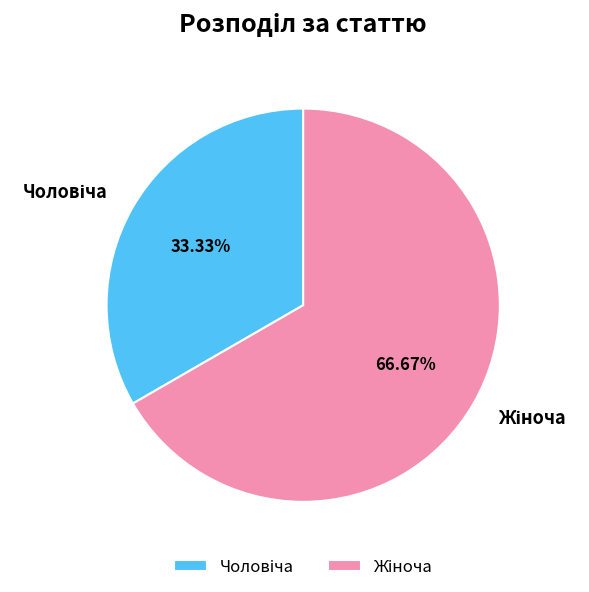

Is there any slice that represents more than half of the pie?

Yes